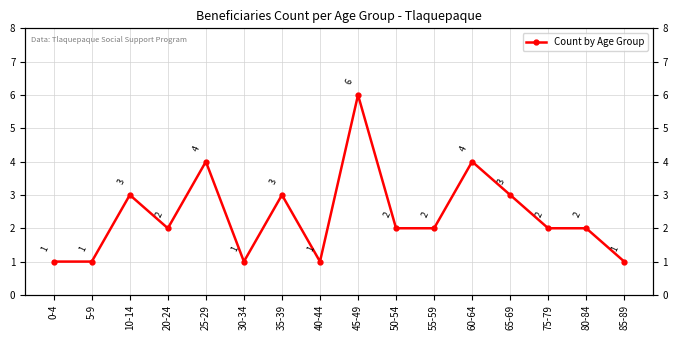

Where is the first local maximum?

10-14